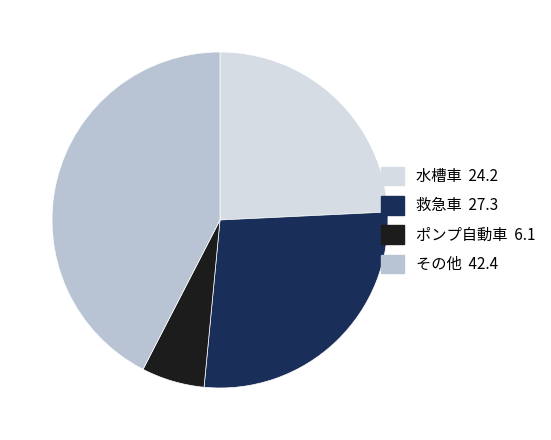

Is there a majority slice in this chart?

No